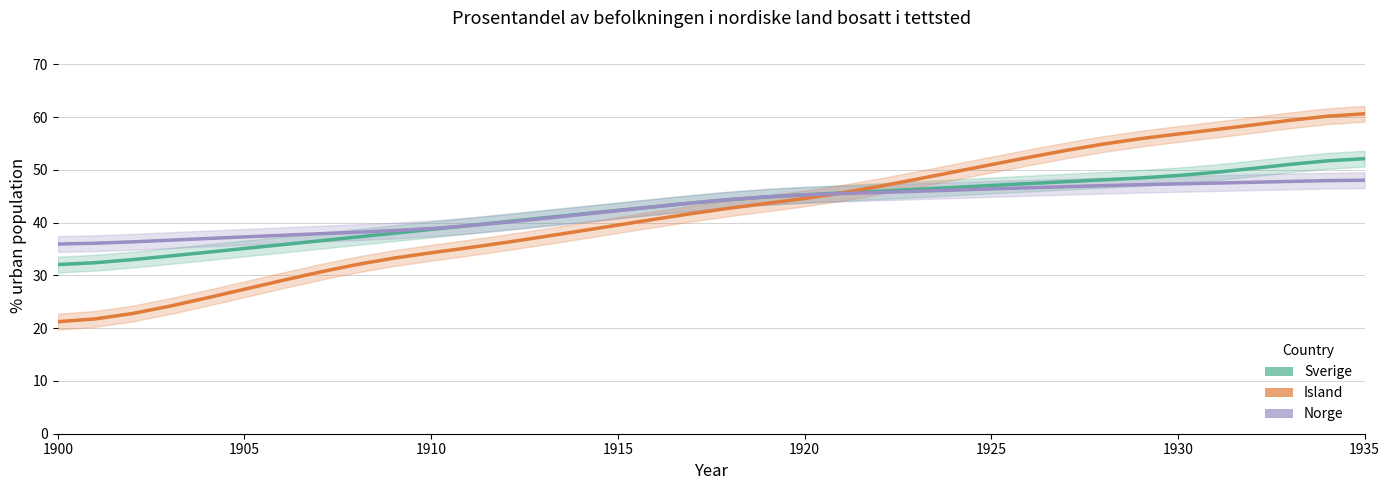

True or false: Island has more than 1 interior local peaks.

False